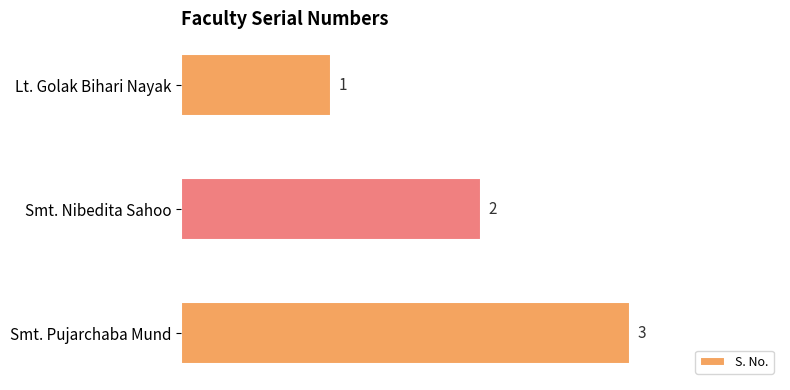

What is the smallest value displayed?

1